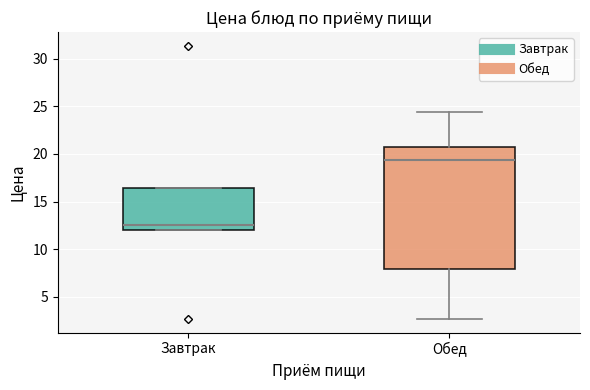

Which box is the tallest, from its lower edge to its upper edge?

Обед